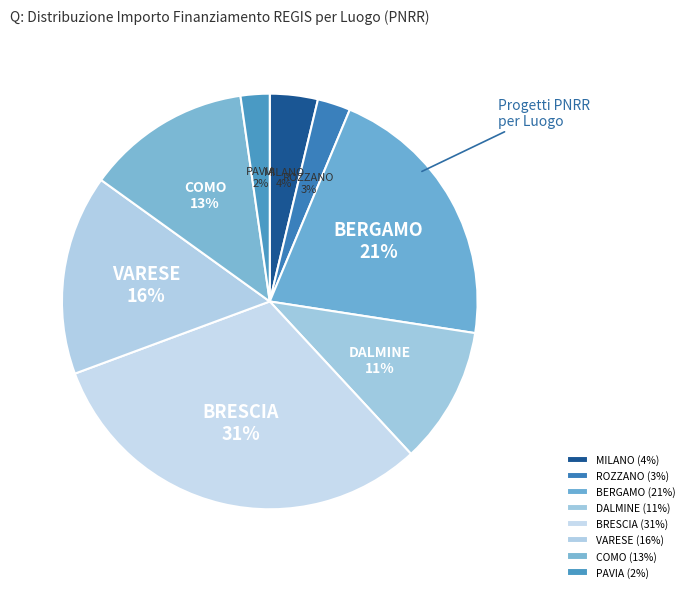

To the nearest percent, what is the average slice percentage?

12%